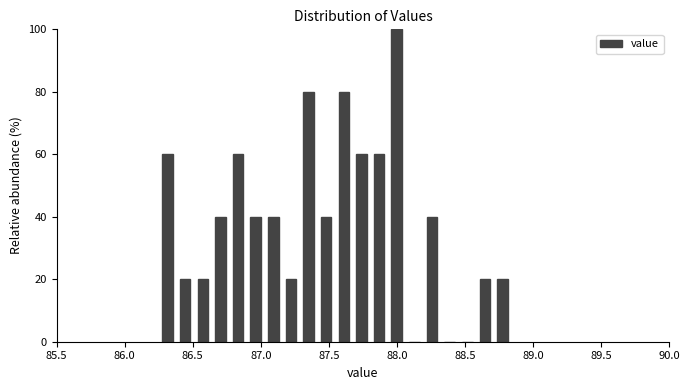

Read against the x-axis, roughly where is the centre of the tallest bar?

88.00